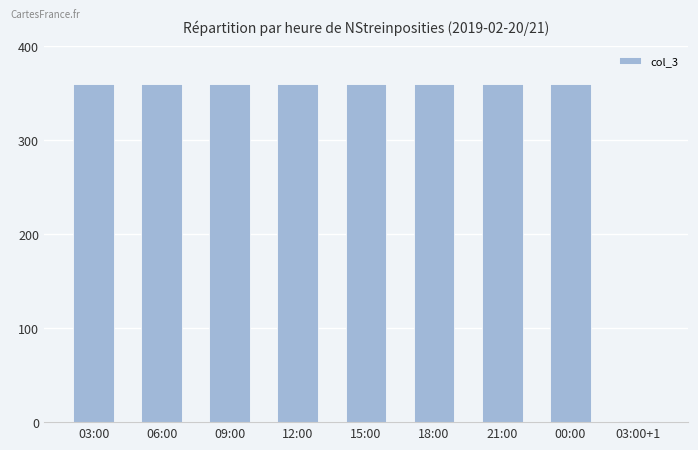

Is it true that the value at 06:00 is 123?

False